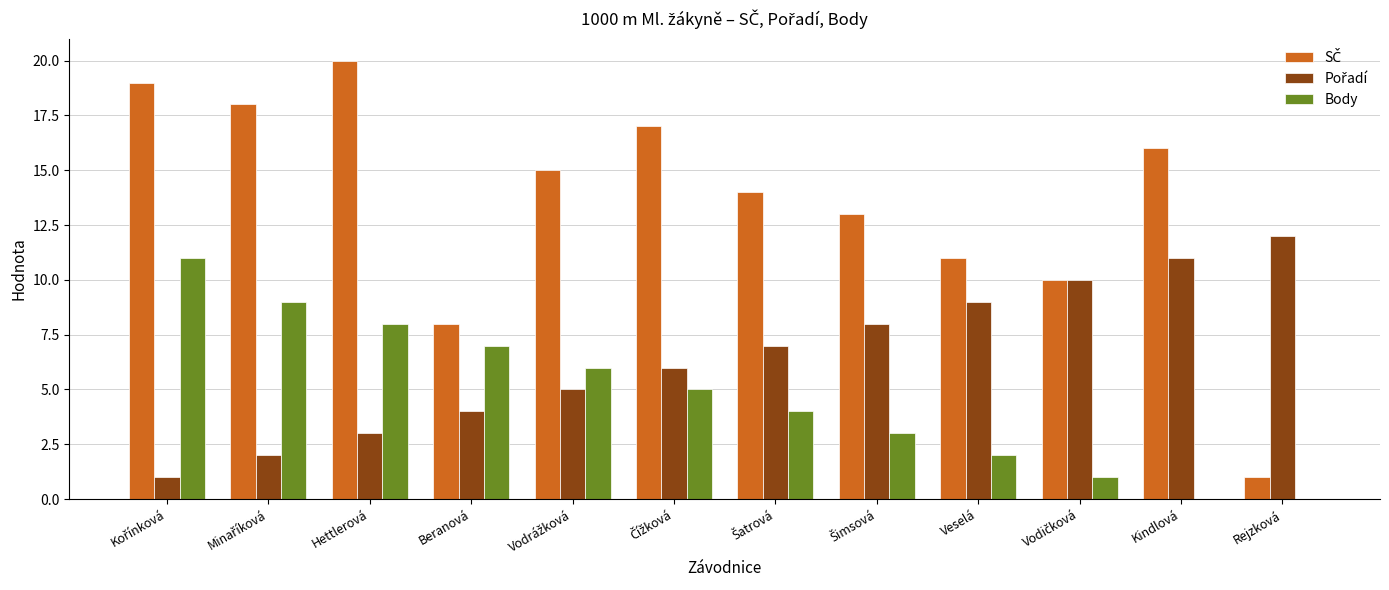

What is the total value across all series at Hettlerová?

31